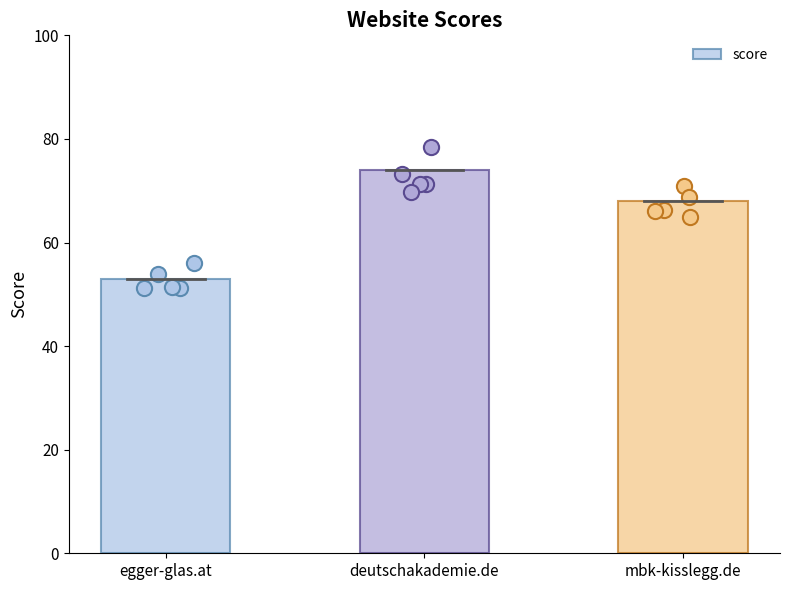

Between deutschakademie.de and mbk-kisslegg.de, which is larger?

deutschakademie.de